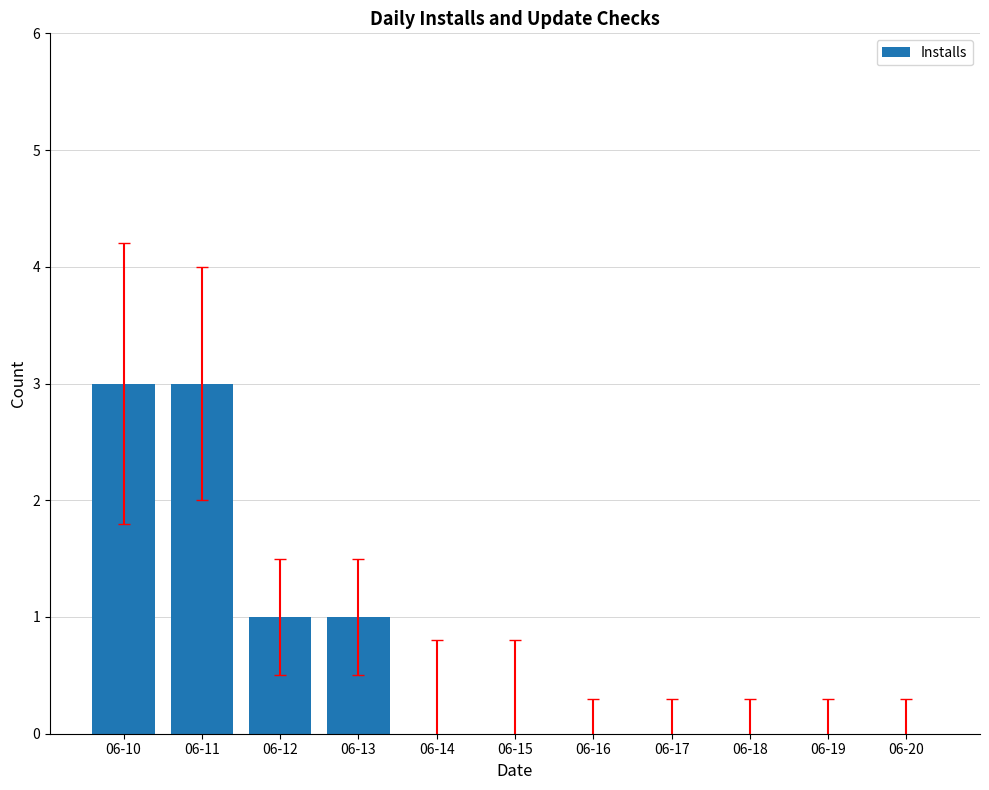

What is the maximum value shown in the chart?

3